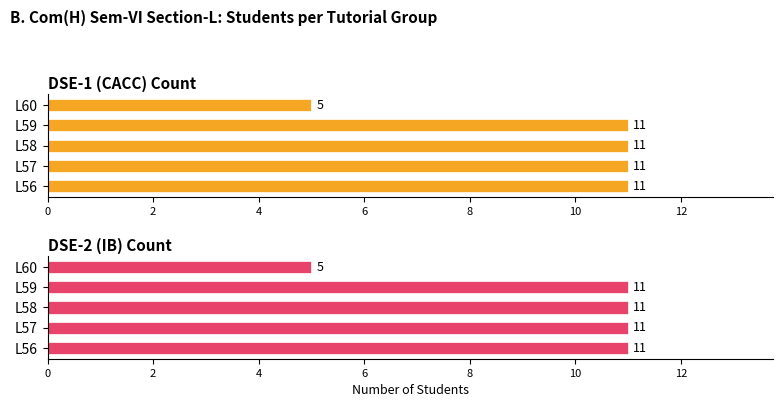

List the series in order of their peak value, highest first.

DSE-1 (CACC) Count, DSE-2 (IB) Count